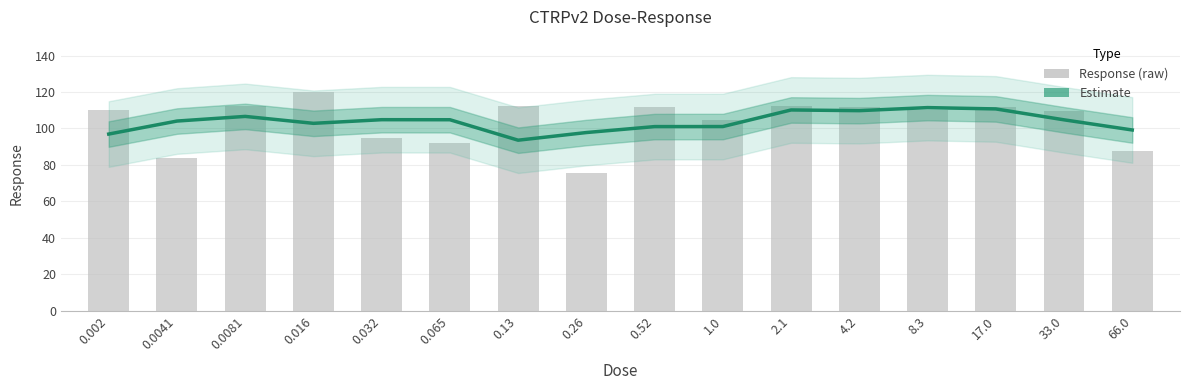

Reading left to right, transcribe all the data shown in this chart.

Estimate: 96.9	104.1	106.6	102.8	104.8	104.8	93.6	97.8	101.0	101.1	110.2	109.8	111.5	110.7	104.7	99.2
Response (raw): 110.0	83.9	112.4	120.2	94.8	91.8	112.3	75.3	111.6	104.9	112.4	111.7	110.1	111.6	109.5	87.8